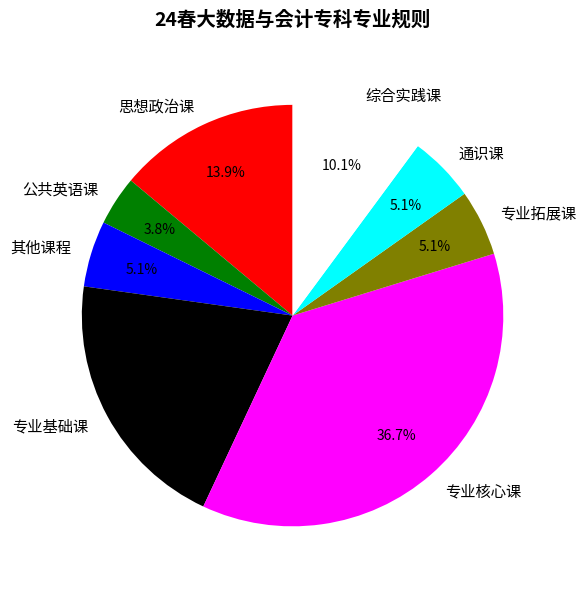

How many segments does this pie chart have?

8